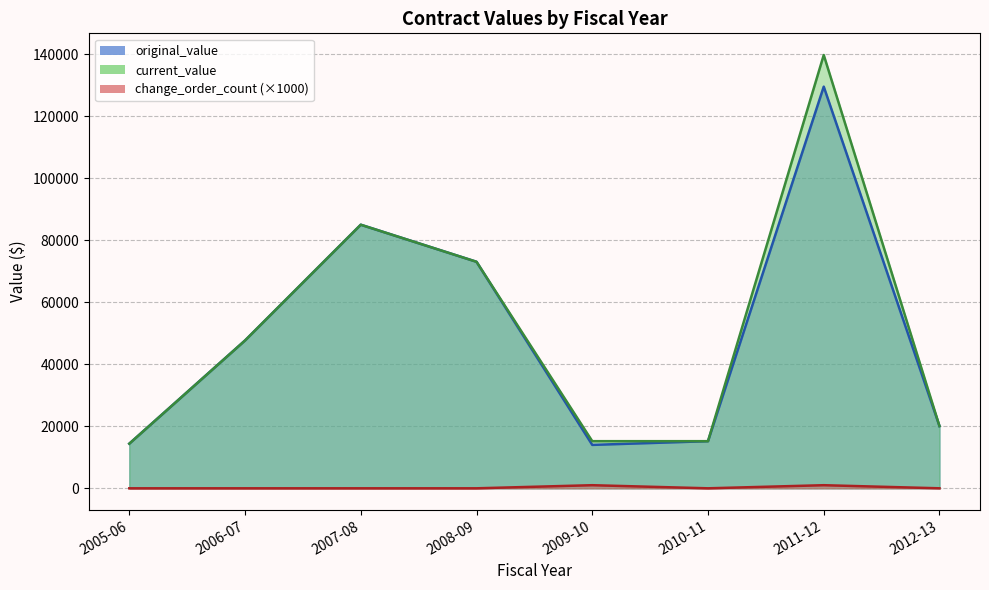

Is it true that change_order_count equals 0.6 at 20?

False